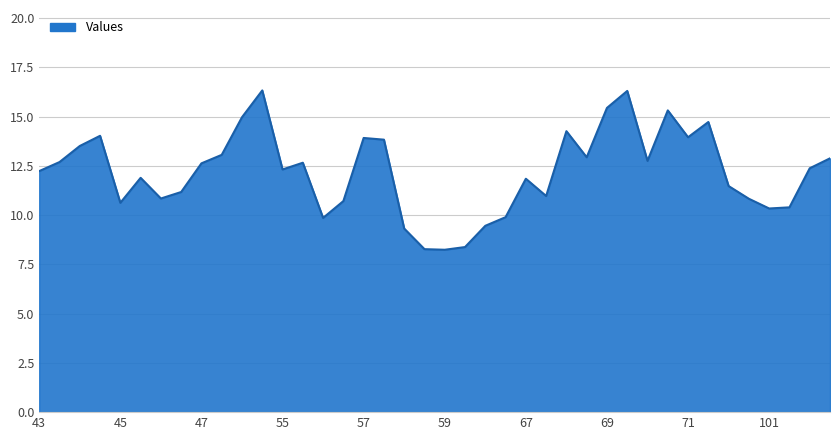

What is the greatest value displayed?

16.3